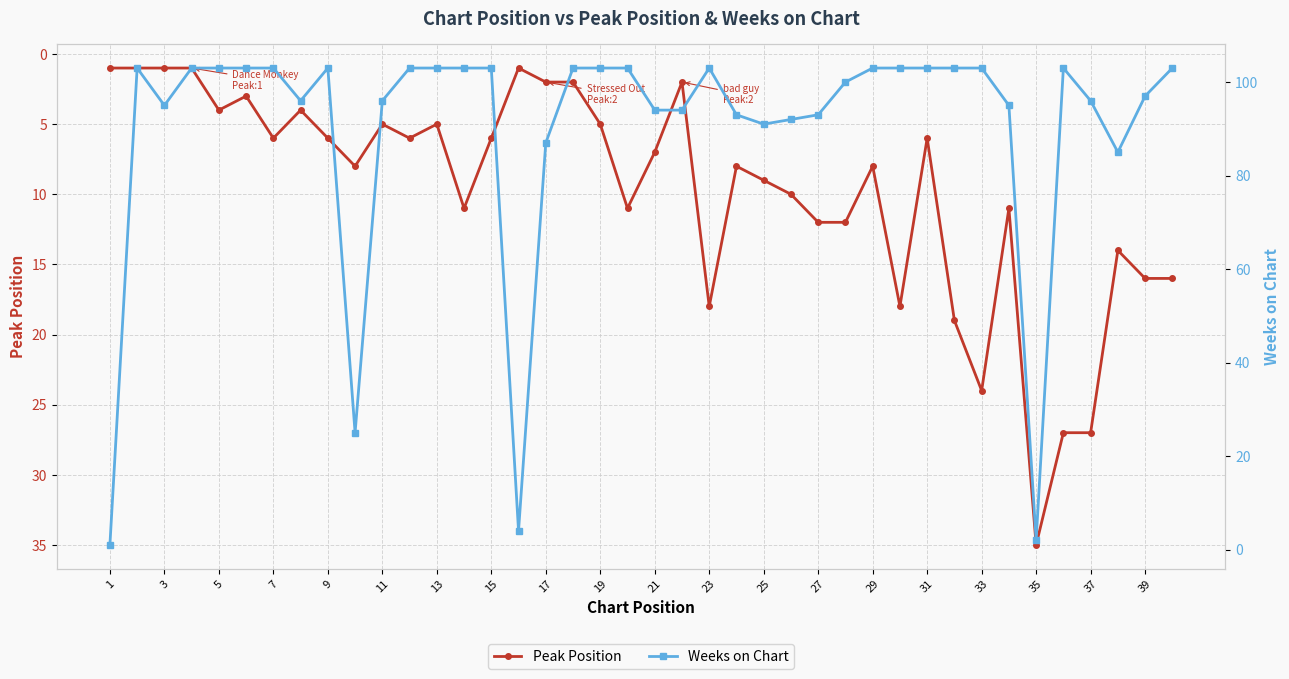

What is the value of the Weeks on Chart point at the 14th from the left?

103